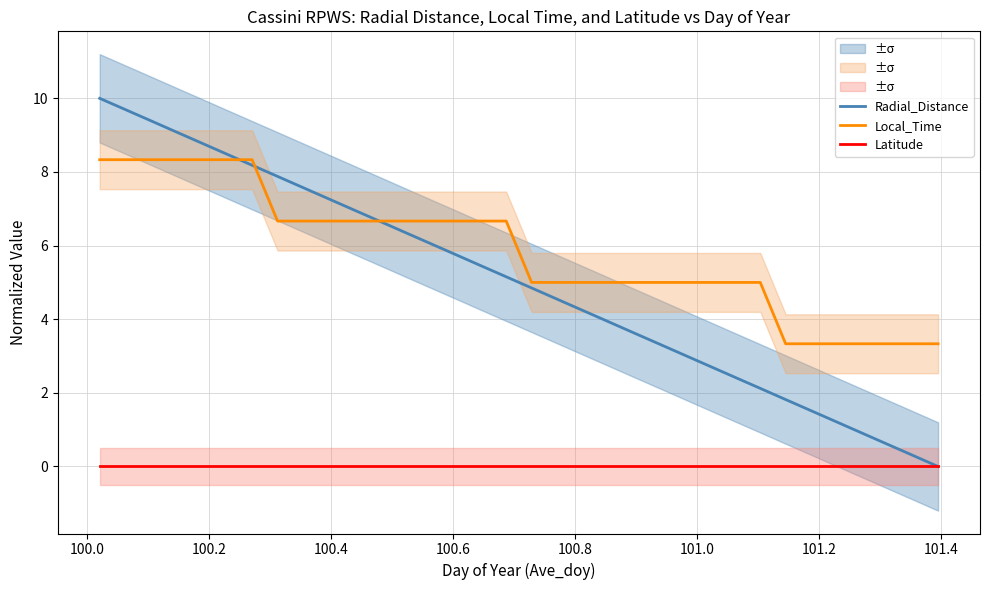

What are all the series names shown in the legend?

Radial_Distance, Local_Time, Latitude